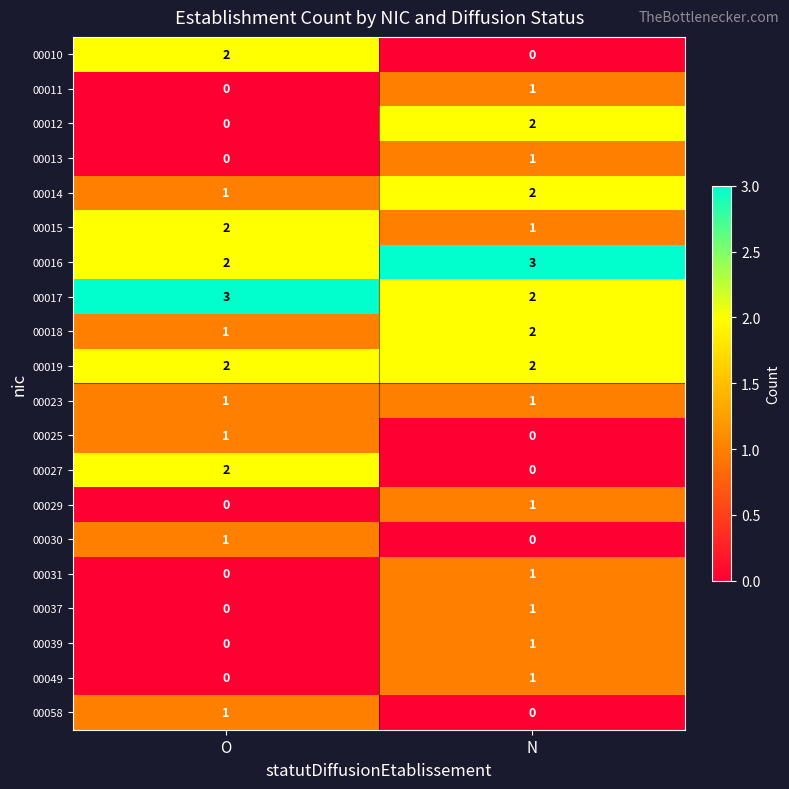

What is the highest value of the 00017 series?

3